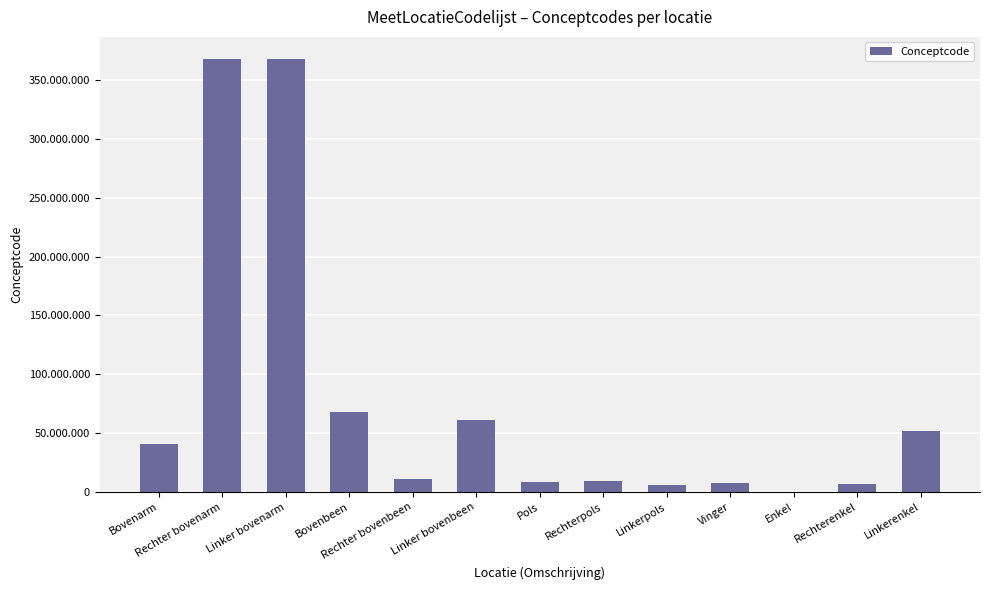

Are the bars horizontal?

No